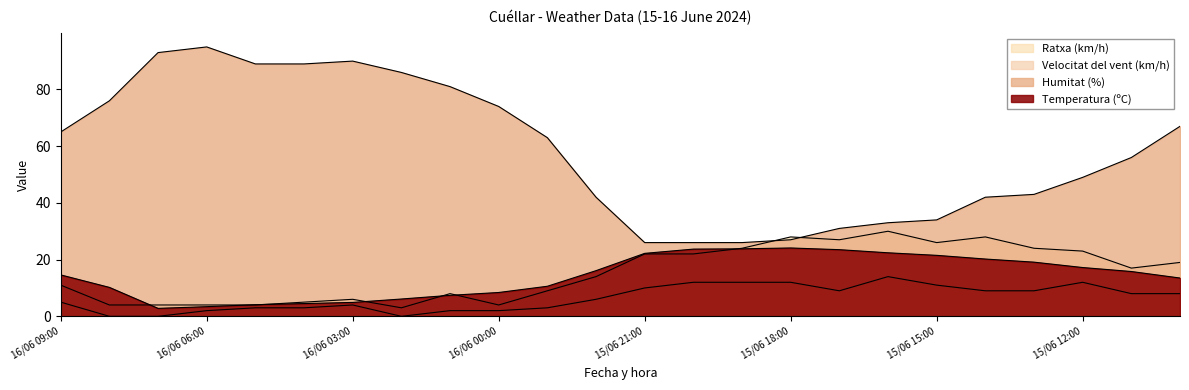

What is the total value across all series at 16/06 03:00?

104.9